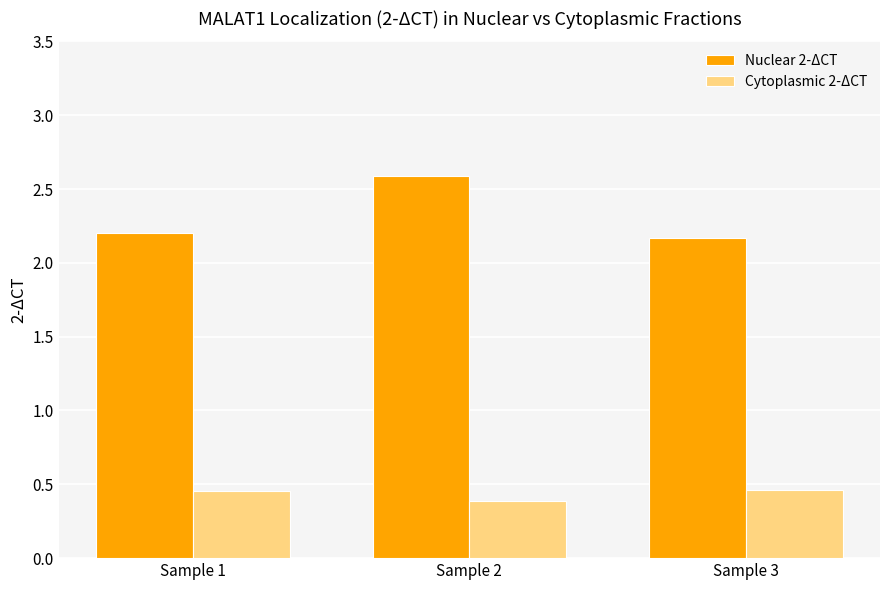

How many bars are there in total?

6